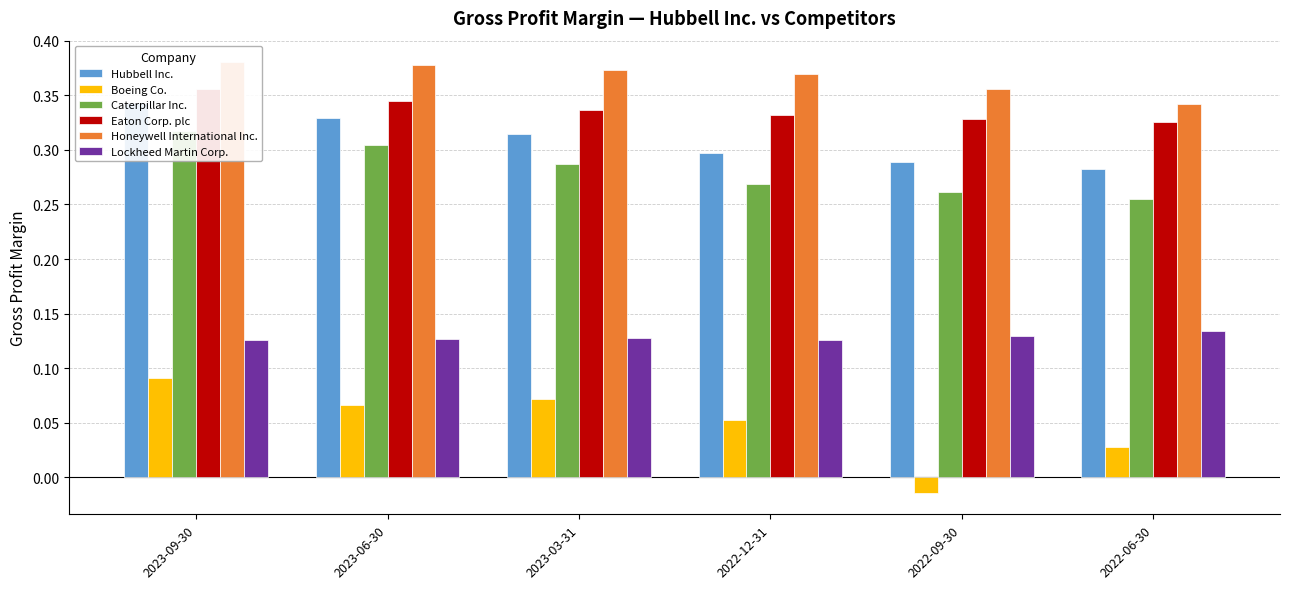

Rank the series at 2022-12-31 from highest to lowest value.

Honeywell International Inc., Eaton Corp. plc, Hubbell Inc., Caterpillar Inc., Lockheed Martin Corp., Boeing Co.